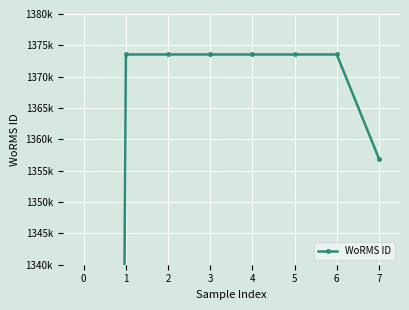

What is the difference between the second highest and second lowest values?

16602